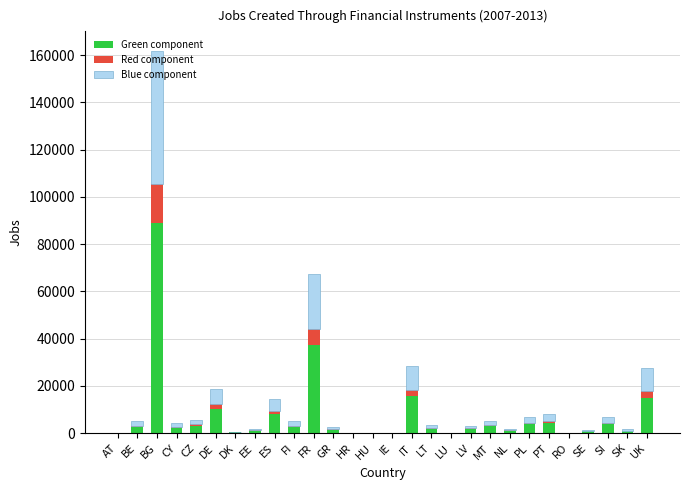

Is it true that Green component equals 37154.7 at FR?

True